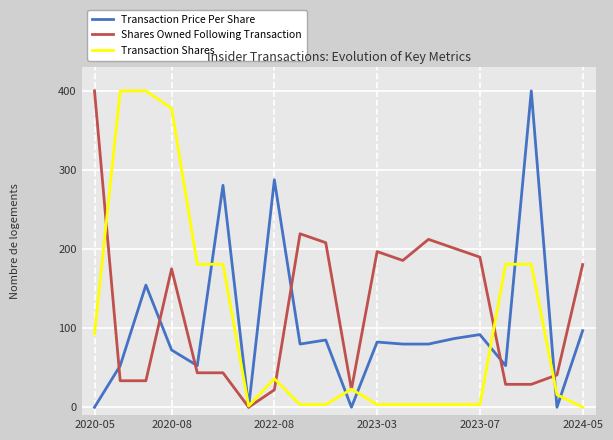

What is the greatest value displayed?

400.0